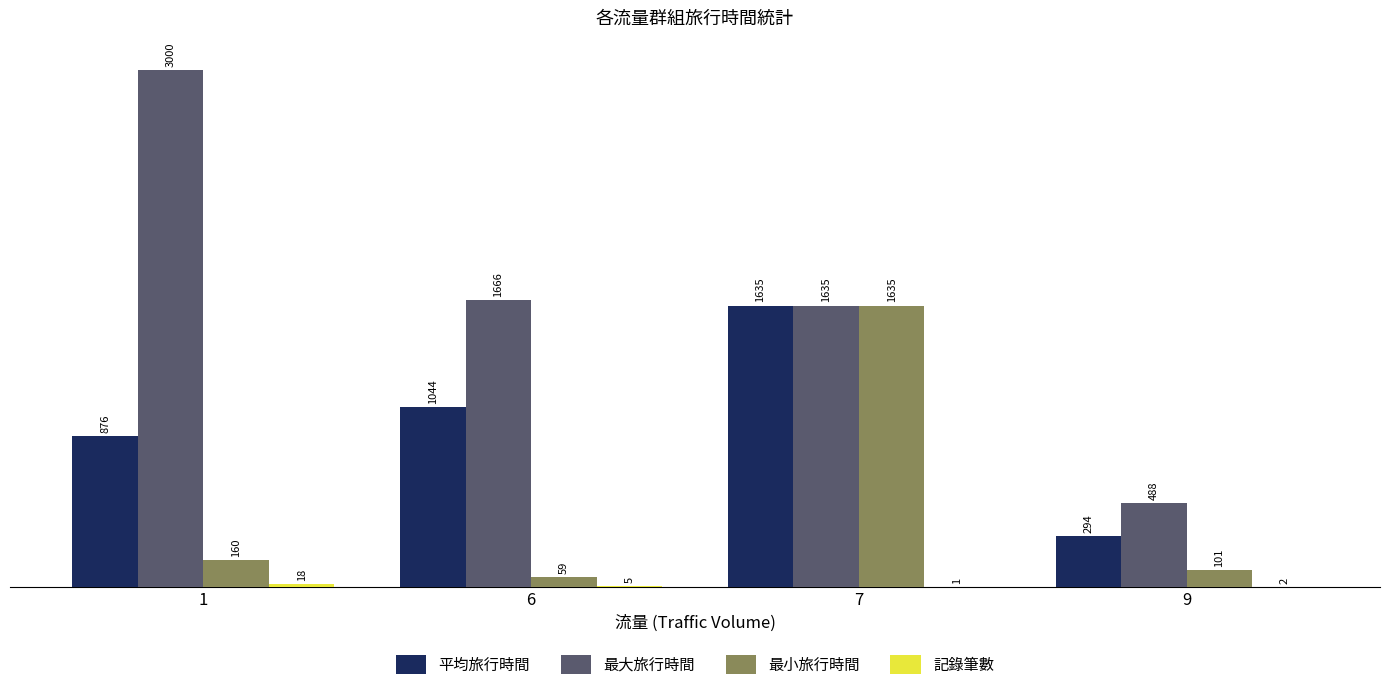

Which series has the largest total across all categories?

最大旅行時間